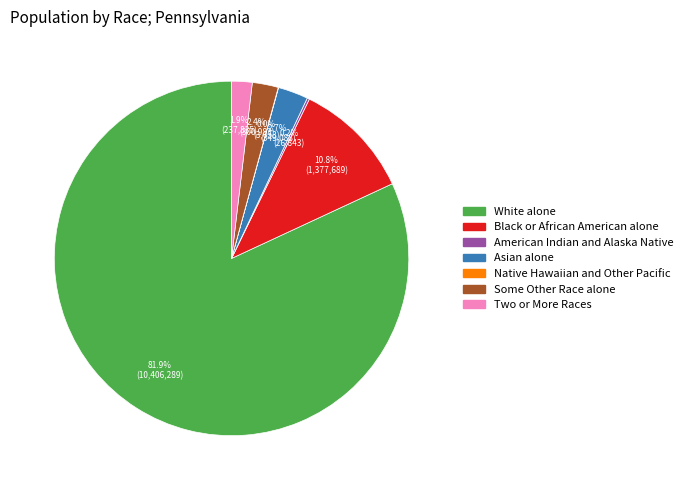

What is the largest slice in the pie chart?

White alone